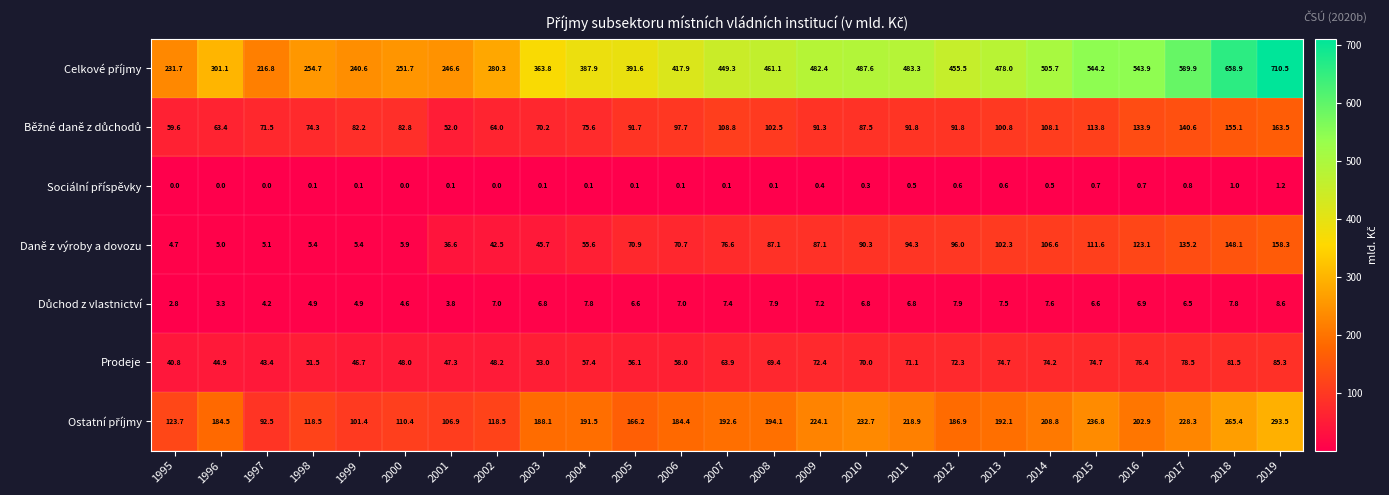

At which label does Daně z výroby a dovozu reach its minimum?

1995